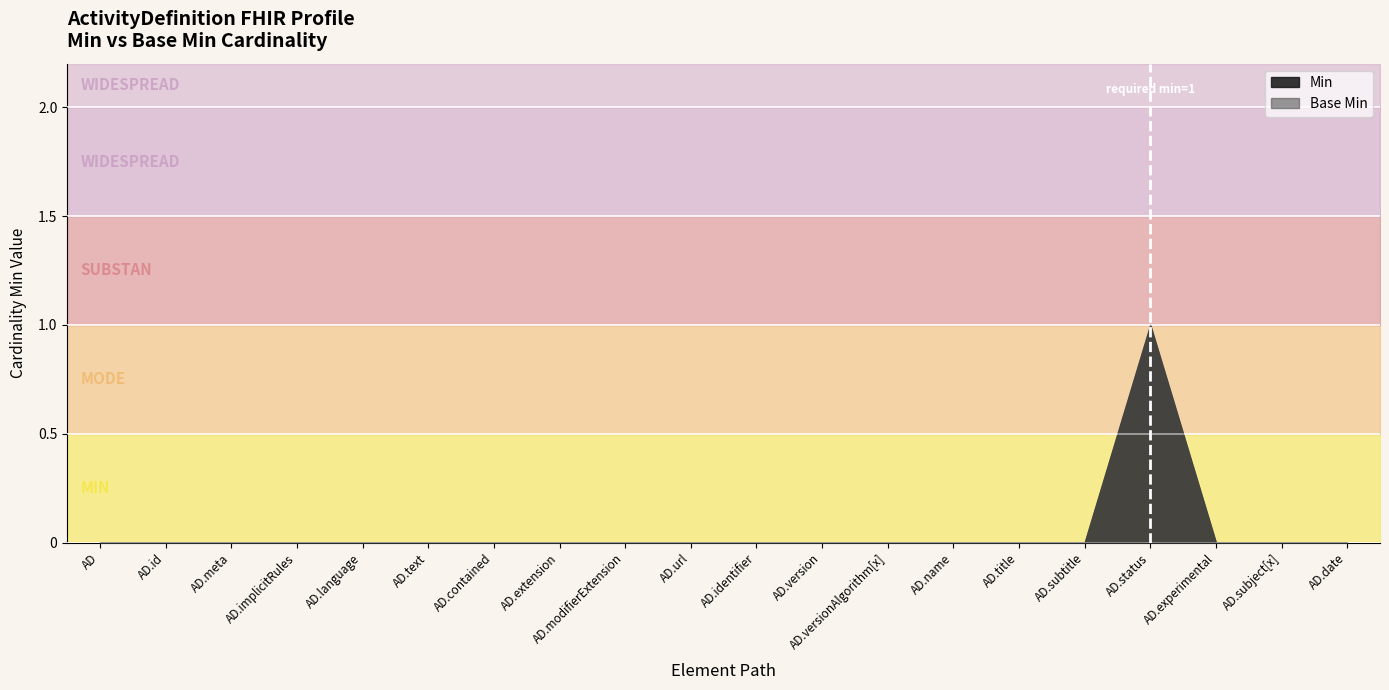

What are all the series names shown in the legend?

Min, Base Min